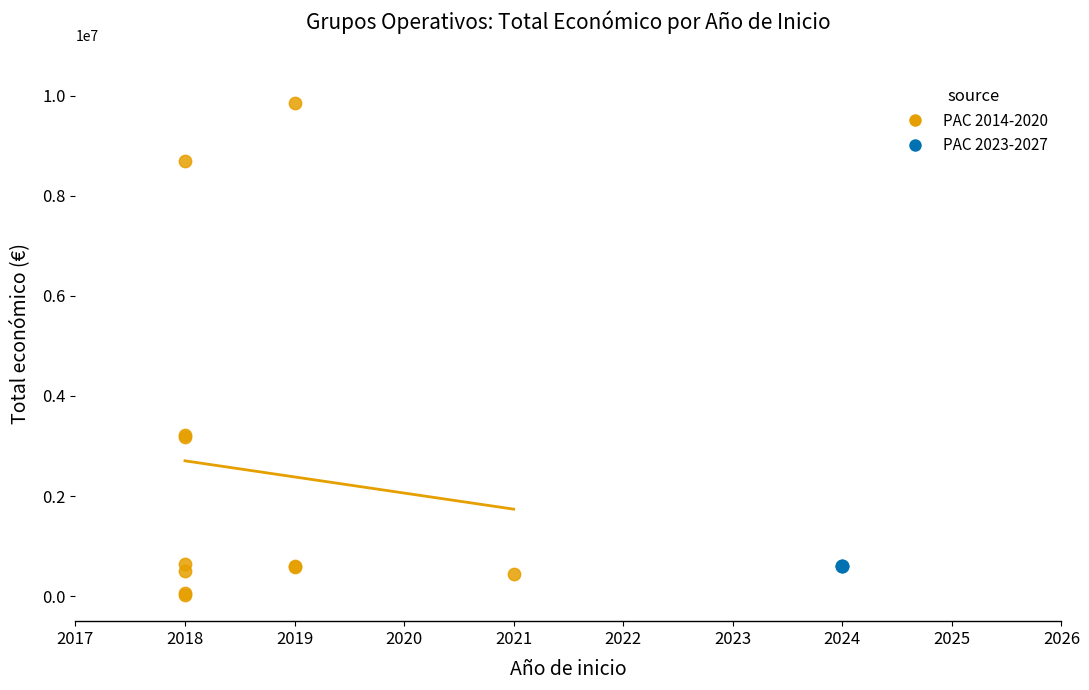

Which series has the largest Y range (max minus min)?

PAC 2014-2020